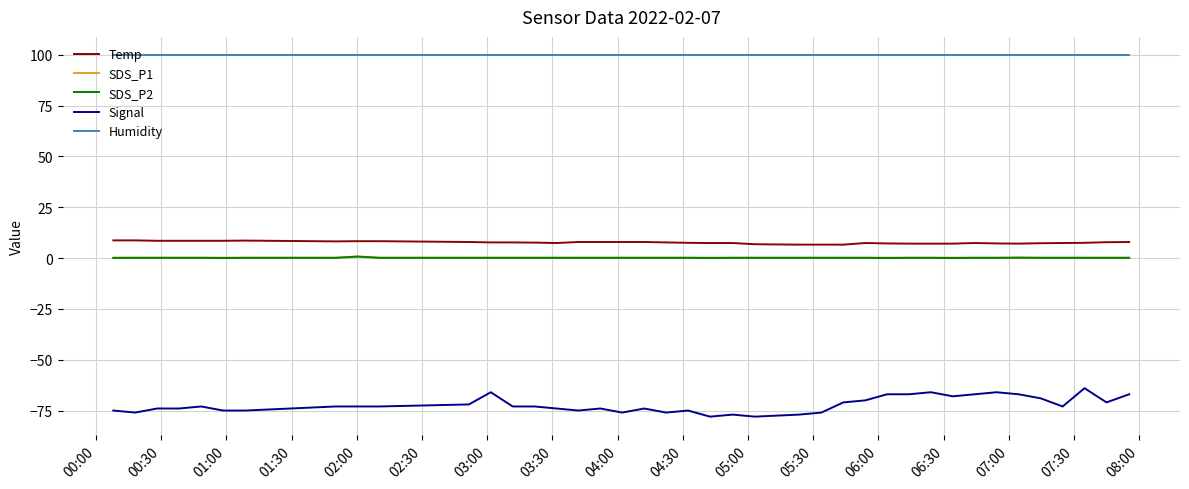

Count the number of data series in this chart.

5